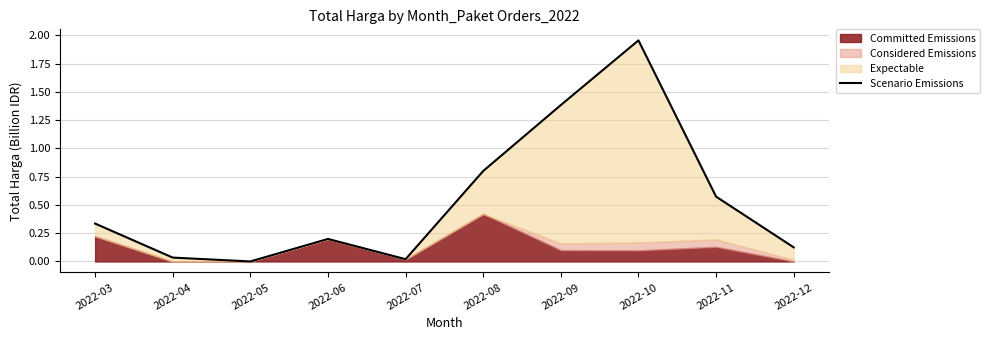

At which category does the data reach its first local peak?

2022-06